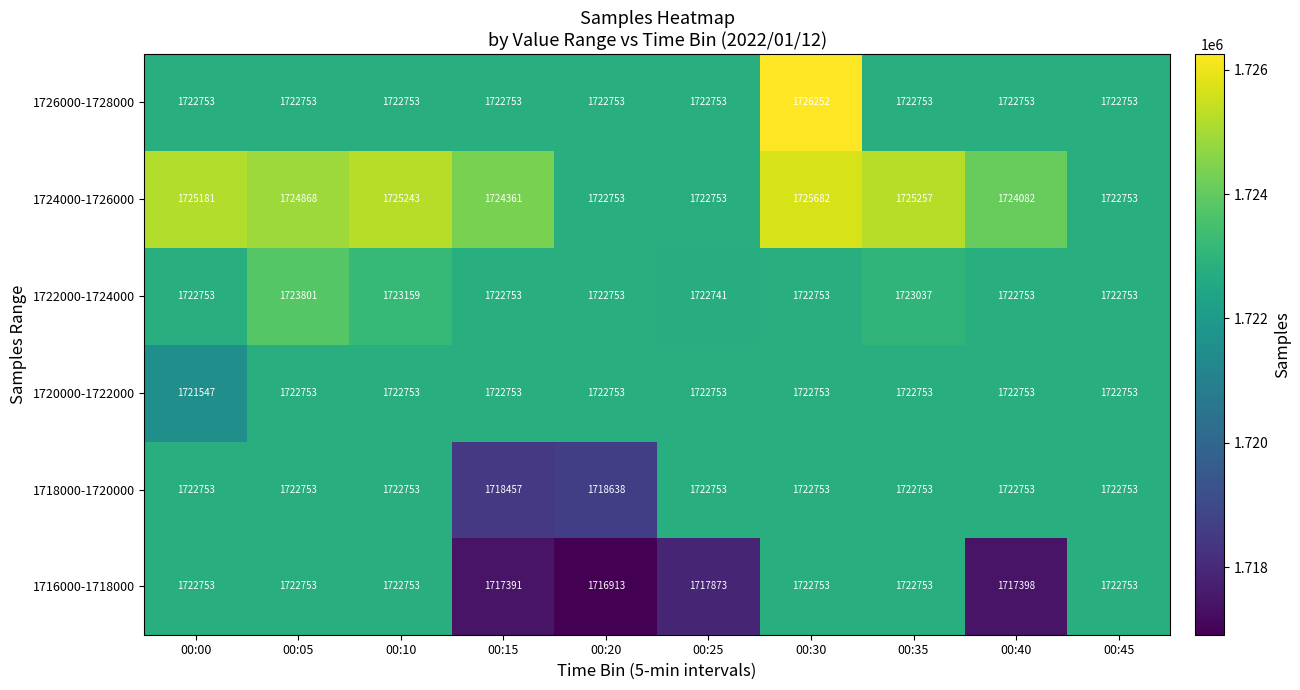

What is the sum of all 1720000-1722000 values?

17226324